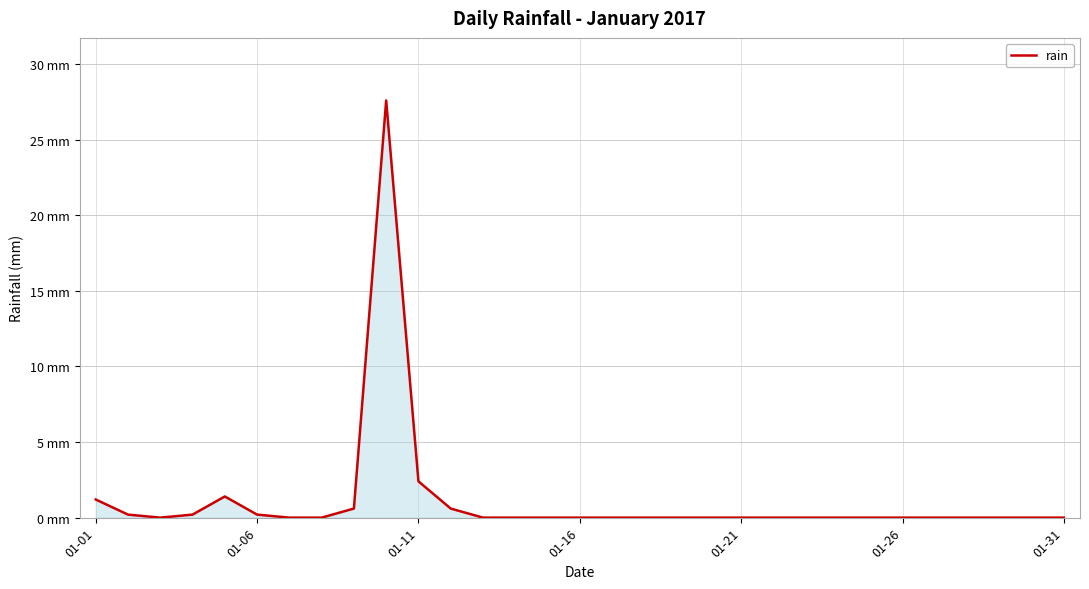

How many points are lower than both their immediate neighbors (excluding endpoints)?

1